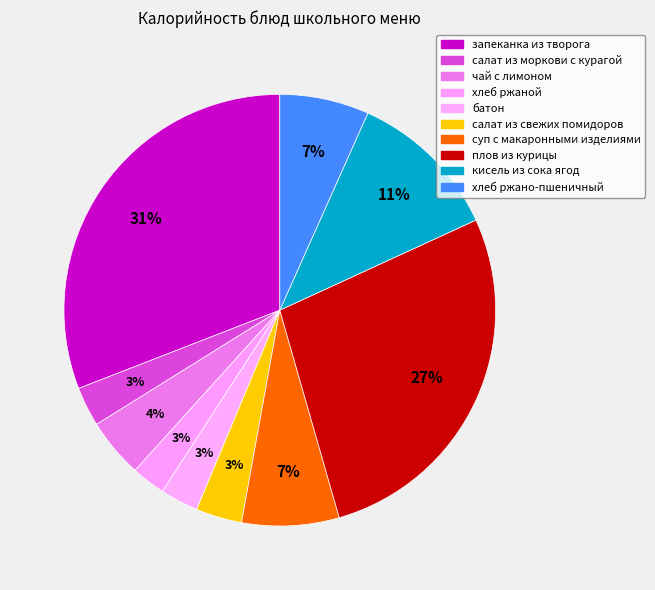

What is the smallest slice in the pie chart?

хлеб ржаной